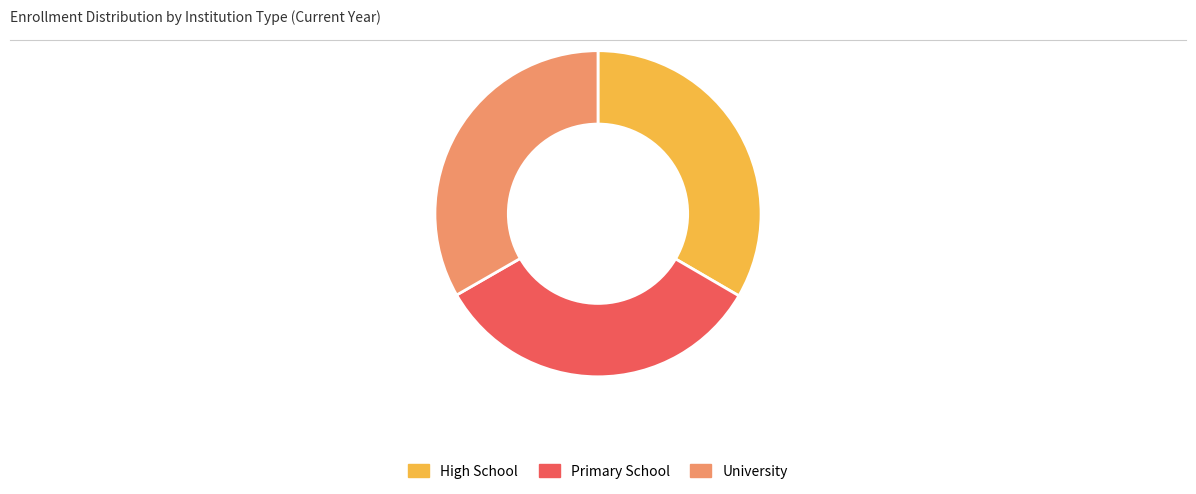

True or false: University accounts for 44% of the total.

False